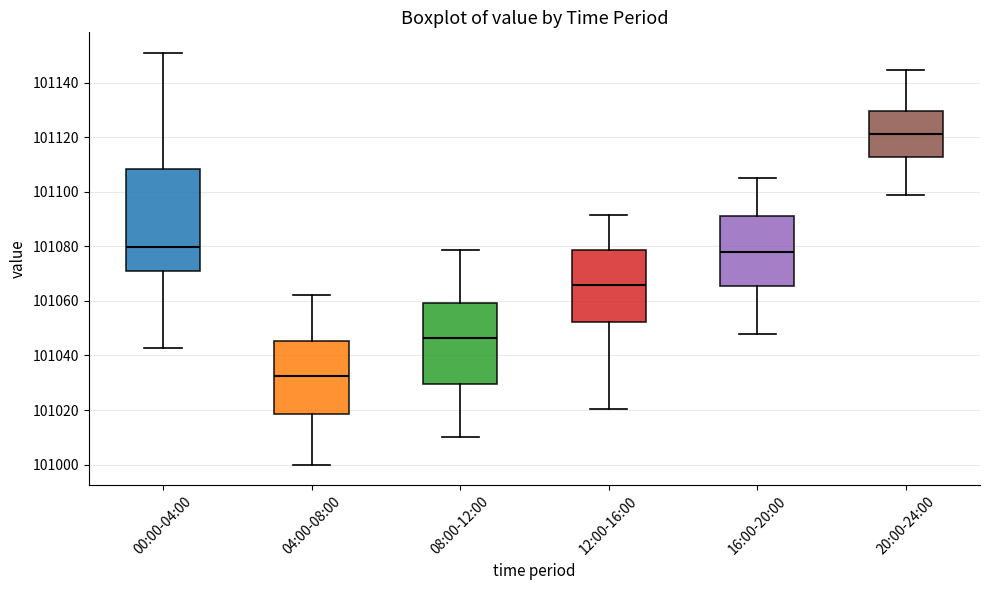

Where does the median line of the box for 08:00-12:00 sit on the y-axis? The values are not printed on the chart, so give them approximately, as read against the axis.

101046